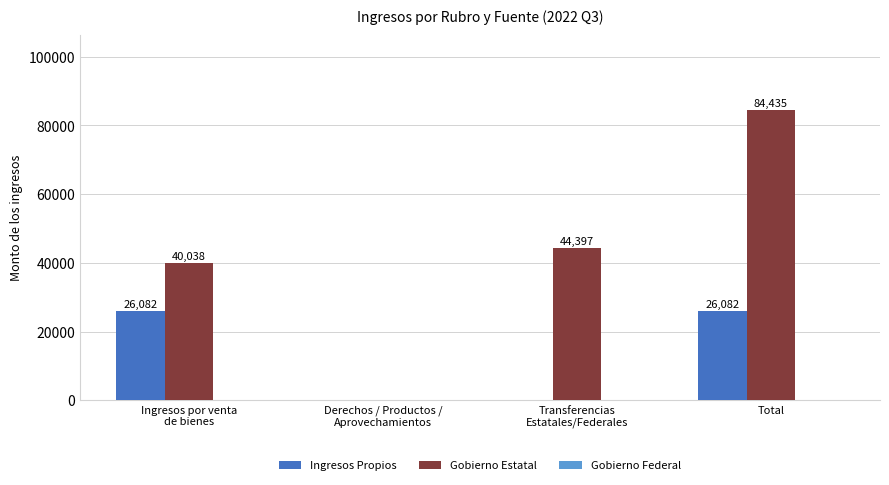

Between Ingresos por venta
de bienes and Total, which series saw the biggest shift?

Gobierno Estatal